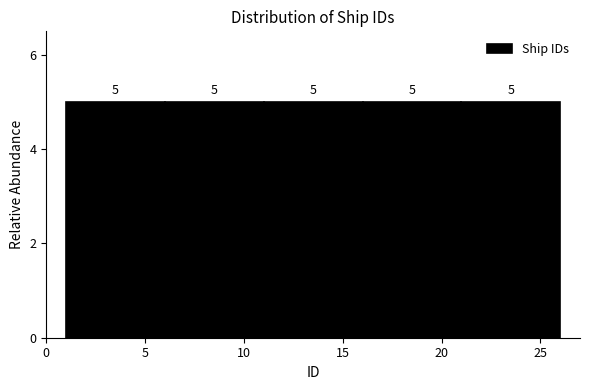

Reading left to right, list every bar in this chart as the range it spans on the x-axis followed by its height.

1 to 6: 5
6 to 11: 5
11 to 16: 5
16 to 21: 5
21 to 26: 5